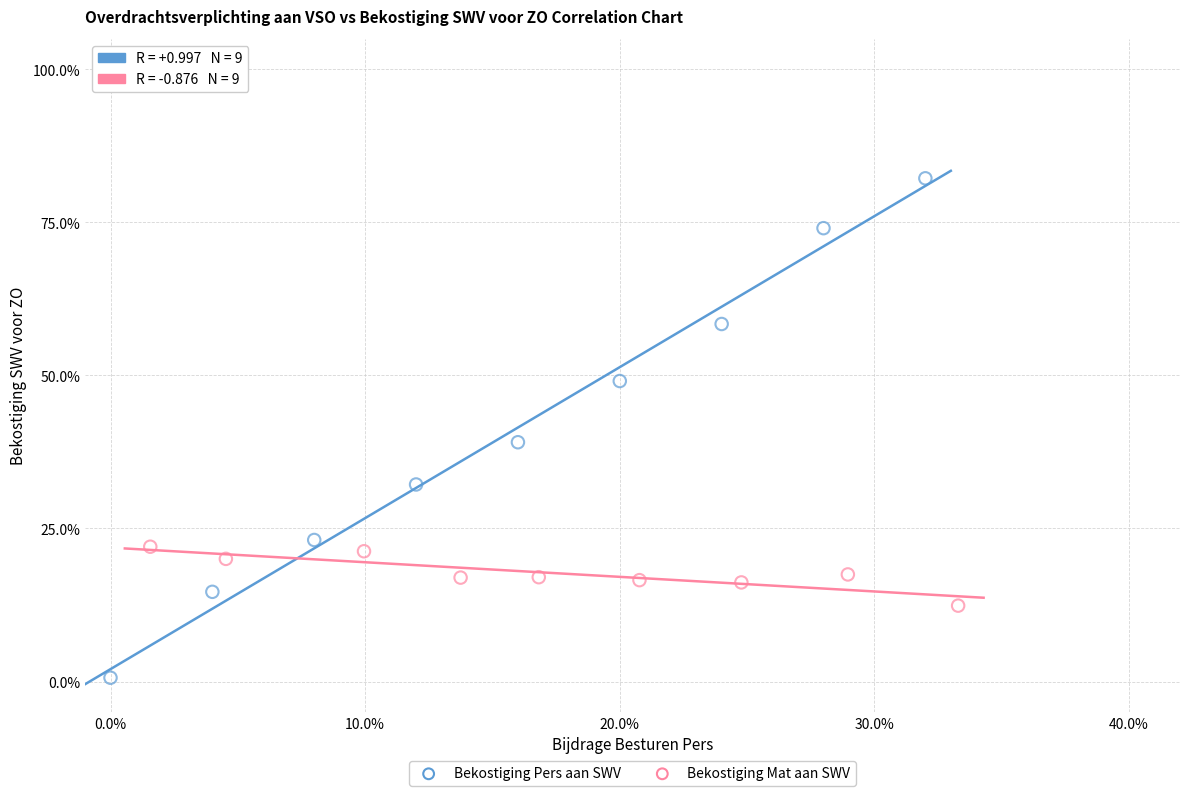

What are all the series names shown in the legend?

Bekostiging Pers aan SWV, Bekostiging Mat aan SWV